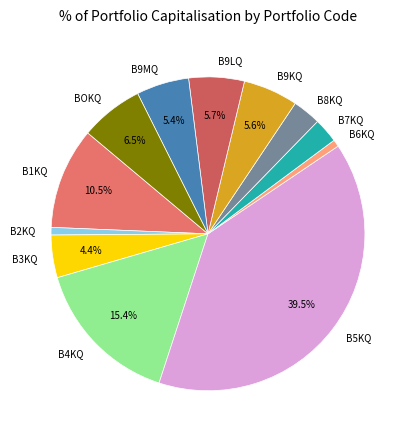

Is B9KQ the majority of the pie?

No